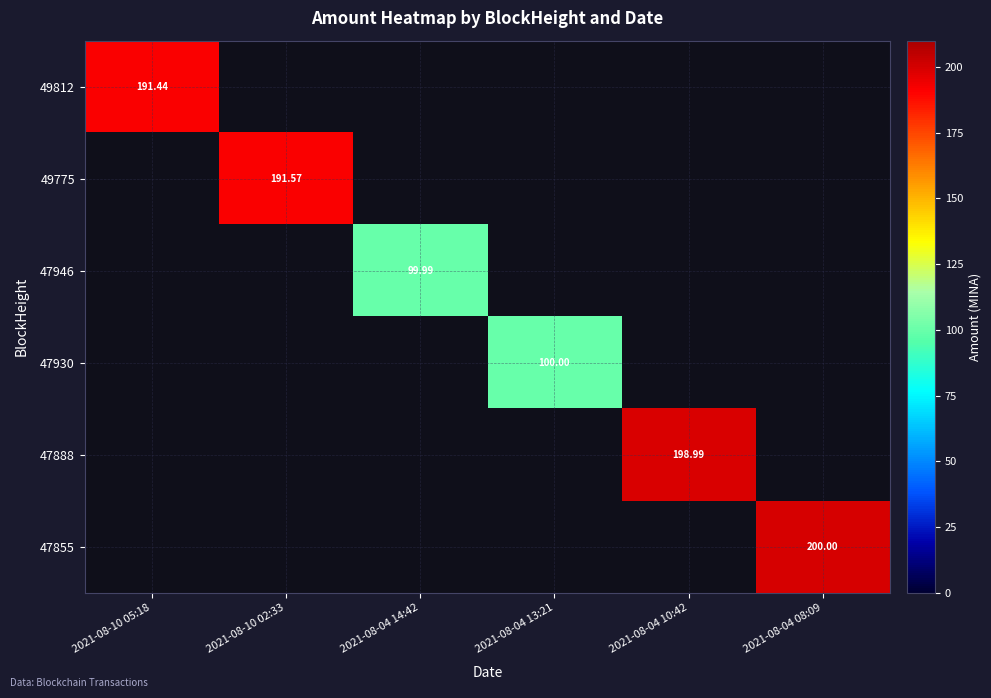

Which category has the highest value in the 49812 series?

2021-08-10 05:18